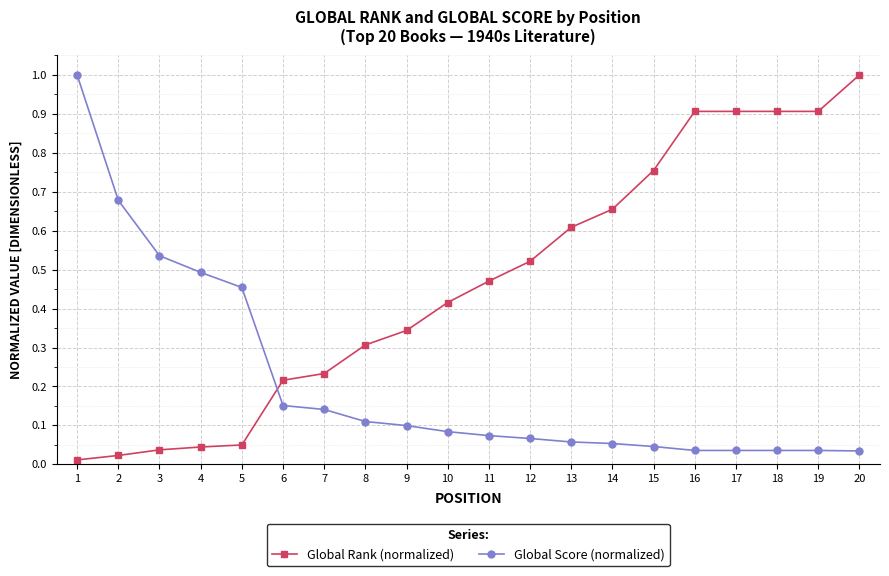

What is the greatest value displayed?

1.0